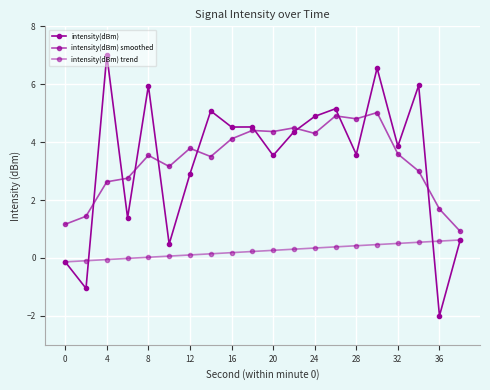

How many values in the intensity(dBm) series are below 4?

10